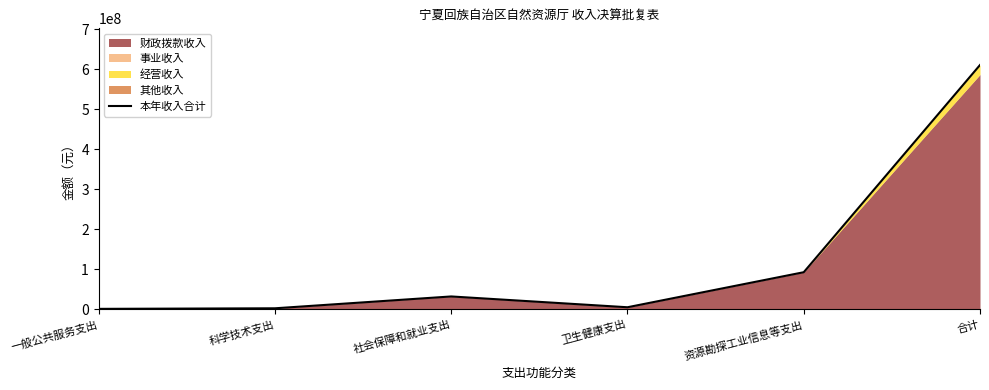

Reading left to right, list all the values displayed in this chart.

一般公共服务支出=1600000.0	科学技术支出=3002700.0	社会保障和就业支出=32578382.0	卫生健康支出=5605284.1	资源勘探工业信息等支出=93110000.0	合计=610622921.2